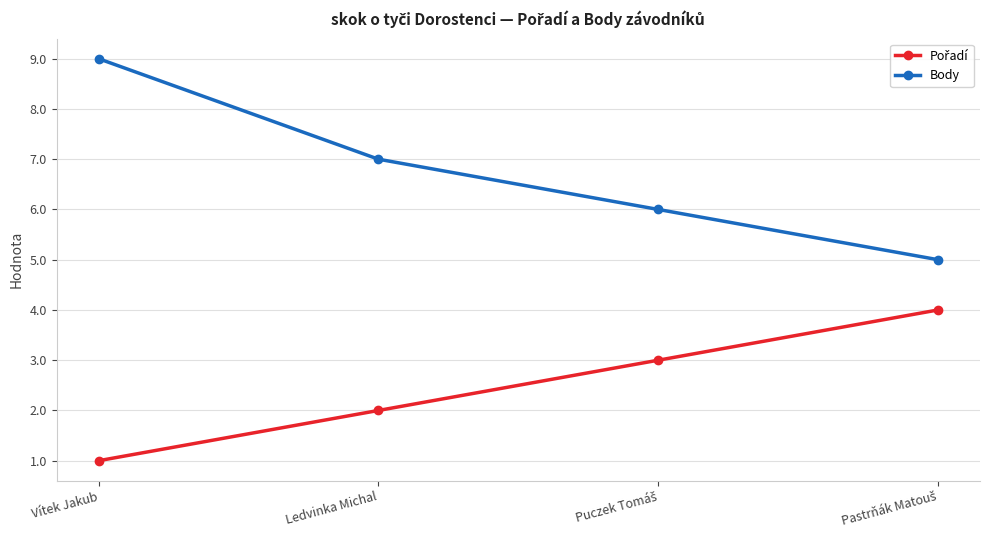

The value of Body at Vítek Jakub is 14. True or false?

False